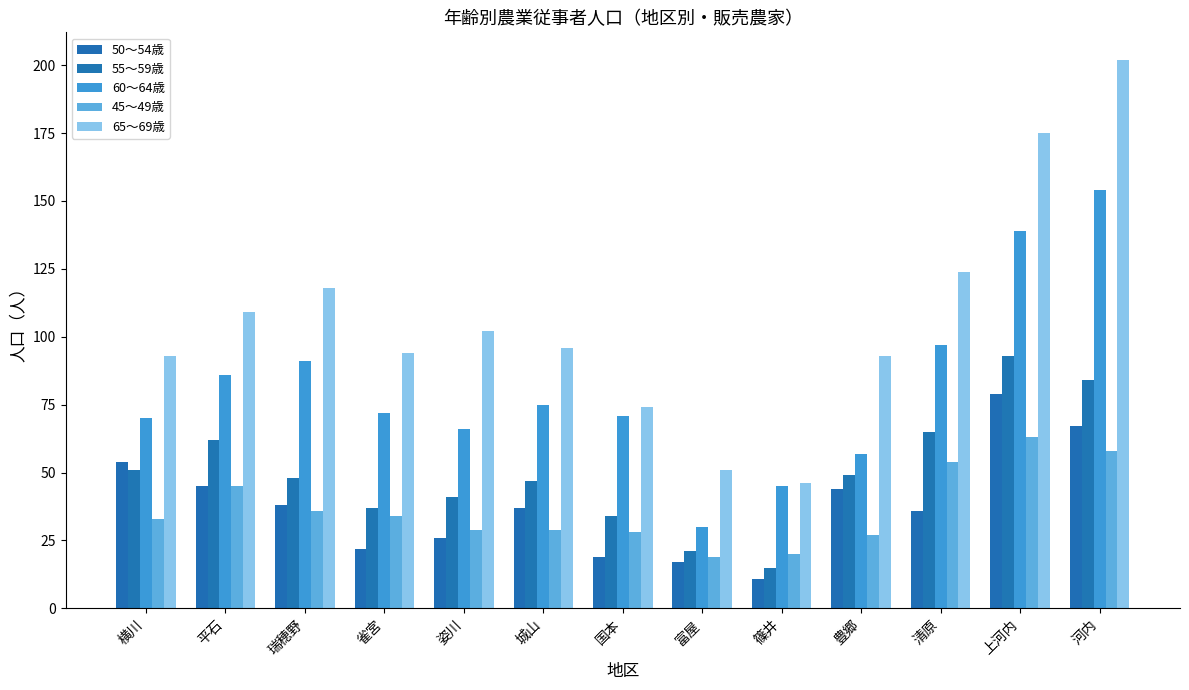

Reading left to right, list all the values displayed in this chart.

50～54歳: 54	45	38	22	26	37	19	17	11	44	36	79	67
55～59歳: 51	62	48	37	41	47	34	21	15	49	65	93	84
60～64歳: 70	86	91	72	66	75	71	30	45	57	97	139	154
45～49歳: 33	45	36	34	29	29	28	19	20	27	54	63	58
65～69歳: 93	109	118	94	102	96	74	51	46	93	124	175	202